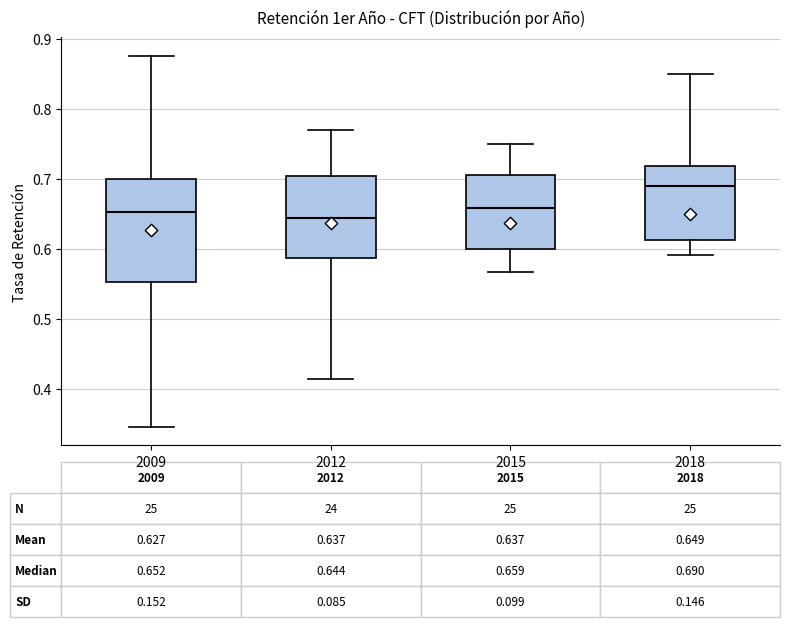

Which box is the tallest, from its lower edge to its upper edge?

2009